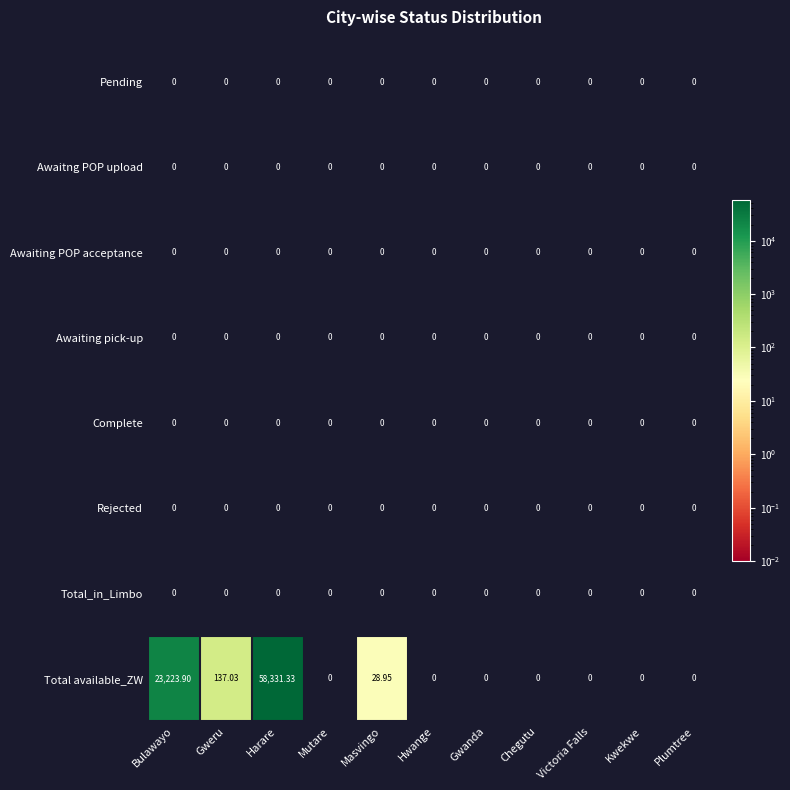

Which series has the largest total across all categories?

Total available_ZW